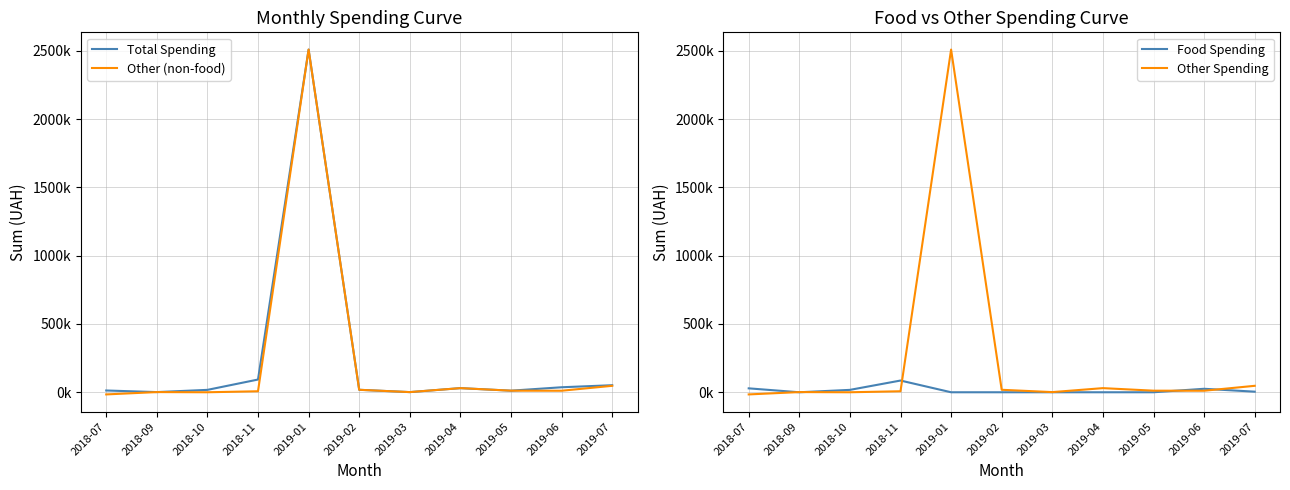

What is the label of the 4th point from the right?

2019-04